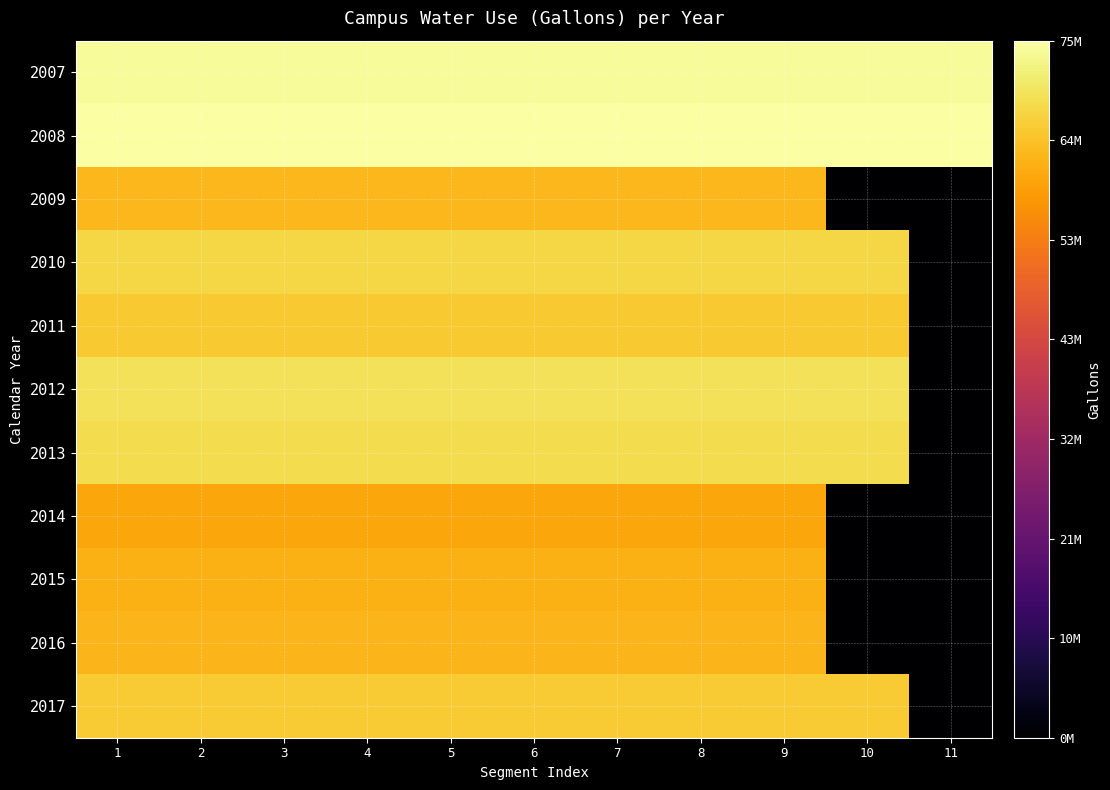

Reading left to right, what are all the values shown in this chart?

2007: 1=74541192	2=74541192	3=74541192	4=74541192	5=74541192	6=74541192	7=74541192	8=74541192	9=74541192	10=74541192	11=74541192
2008: 1=75531544	2=75531544	3=75531544	4=75531544	5=75531544	6=75531544	7=75531544	8=75531544	9=75531544	10=75531544	11=75531544
2009: 1=63422920	2=63422920	3=63422920	4=63422920	5=63422920	6=63422920	7=63422920	8=63422920	9=63422920	10=0	11=0
2010: 1=67881748	2=67881748	3=67881748	4=67881748	5=67881748	6=67881748	7=67881748	8=67881748	9=67881748	10=67881748	11=0
2011: 1=65901792	2=65901792	3=65901792	4=65901792	5=65901792	6=65901792	7=65901792	8=65901792	9=65901792	10=65901792	11=0
2012: 1=69736040	2=69736040	3=69736040	4=69736040	5=69736040	6=69736040	7=69736040	8=69736040	9=69736040	10=69736040	11=0
2013: 1=68913240	2=68913240	3=68913240	4=68913240	5=68913240	6=68913240	7=68913240	8=68913240	9=68913240	10=68913240	11=0
2014: 1=60595480	2=60595480	3=60595480	4=60595480	5=60595480	6=60595480	7=60595480	8=60595480	9=60595480	10=0	11=0
2015: 1=62101952	2=62101952	3=62101952	4=62101952	5=62101952	6=62101952	7=62101952	8=62101952	9=62101952	10=0	11=0
2016: 1=62965144	2=62965144	3=62965144	4=62965144	5=62965144	6=62965144	7=62965144	8=62965144	9=62965144	10=0	11=0
2017: 1=66228668	2=66228668	3=66228668	4=66228668	5=66228668	6=66228668	7=66228668	8=66228668	9=66228668	10=66228668	11=0